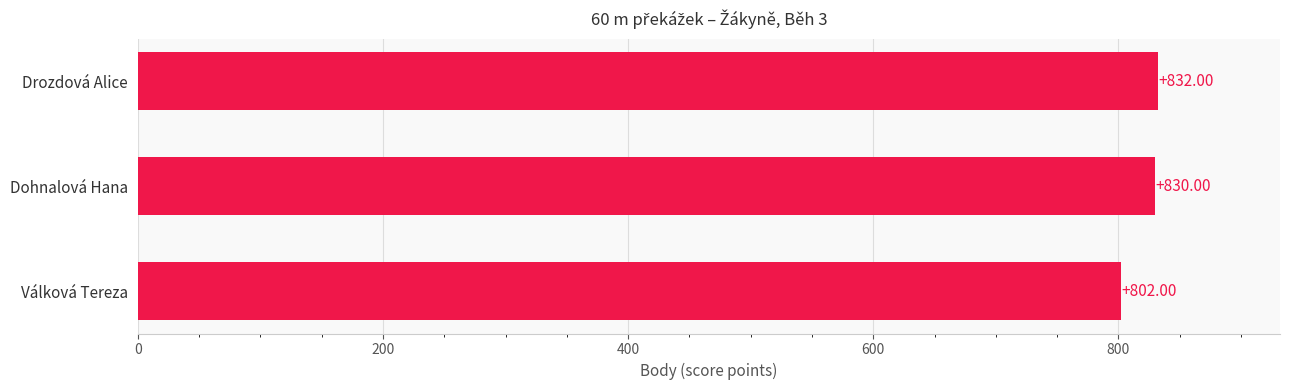

What is the label of the 3rd bar from the top?

Válková Tereza